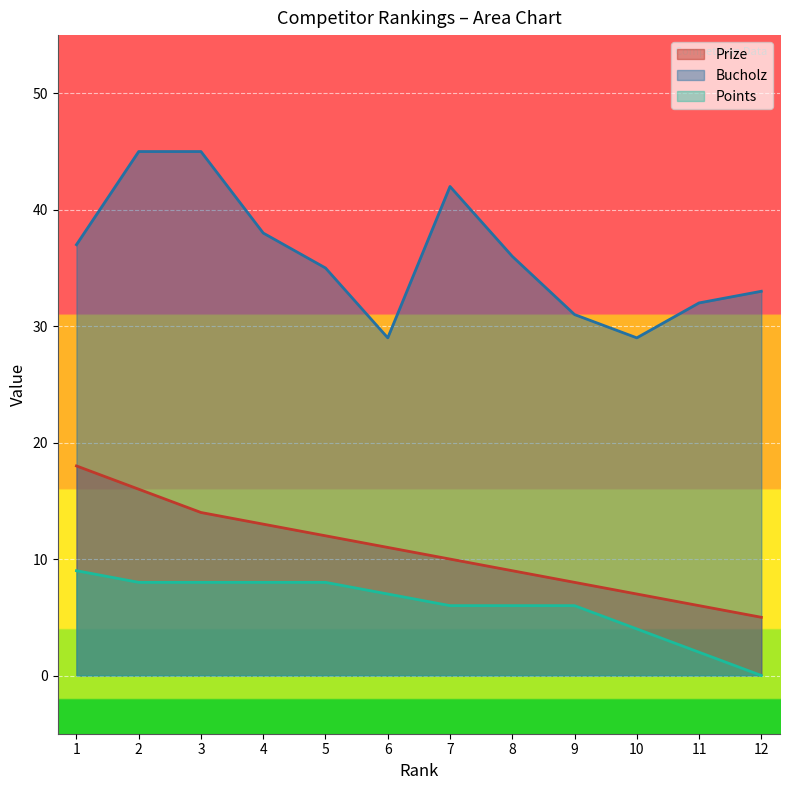

True or false: Bucholz has more than 2 points higher than both neighbors.

False